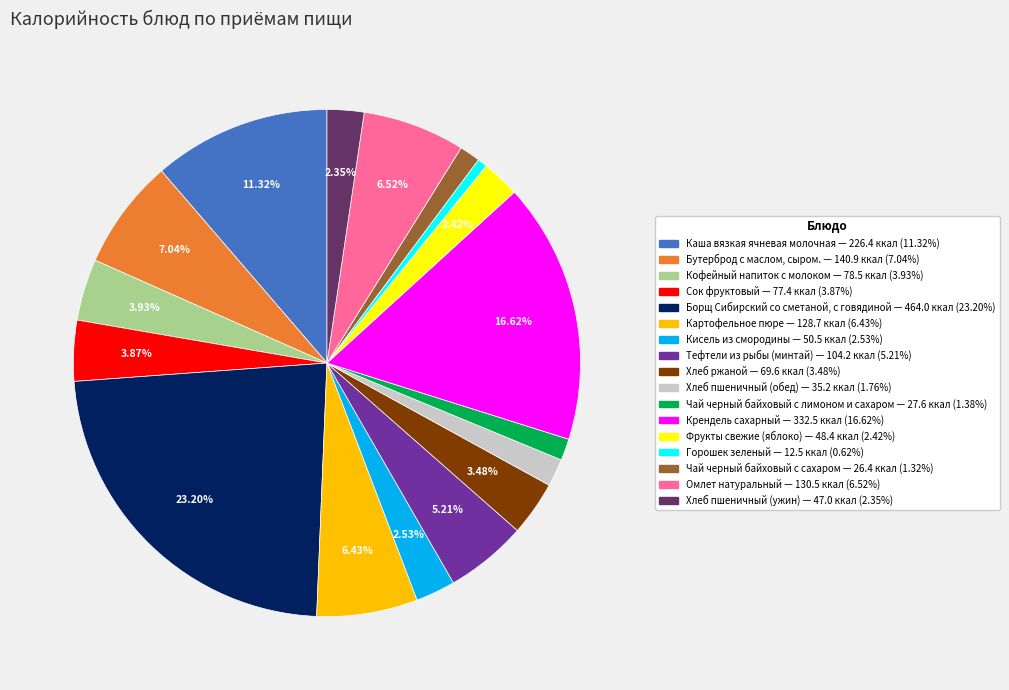

Does Чай черный байховый с сахаром account for over 50% of the chart?

No